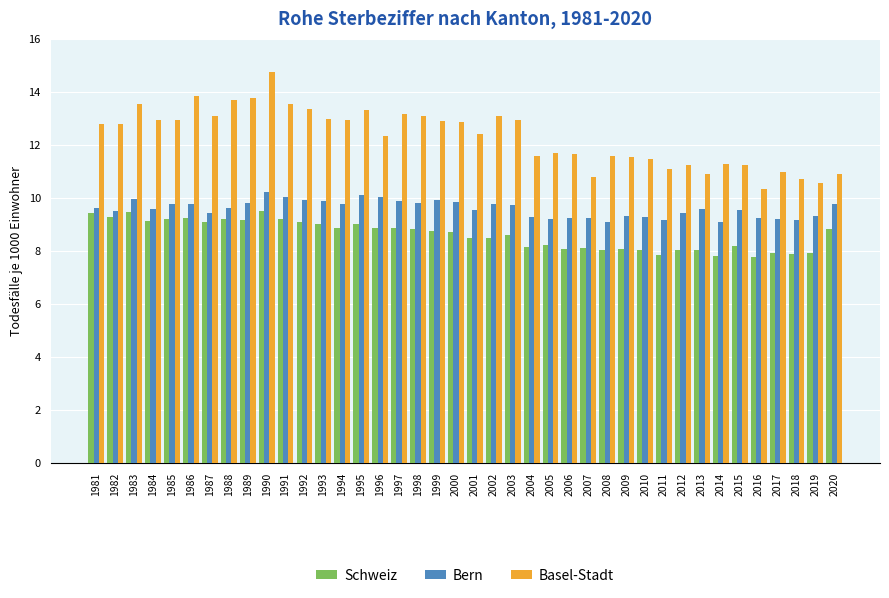

Rank the series by their average value, from highest to lowest.

Basel-Stadt, Bern, Schweiz